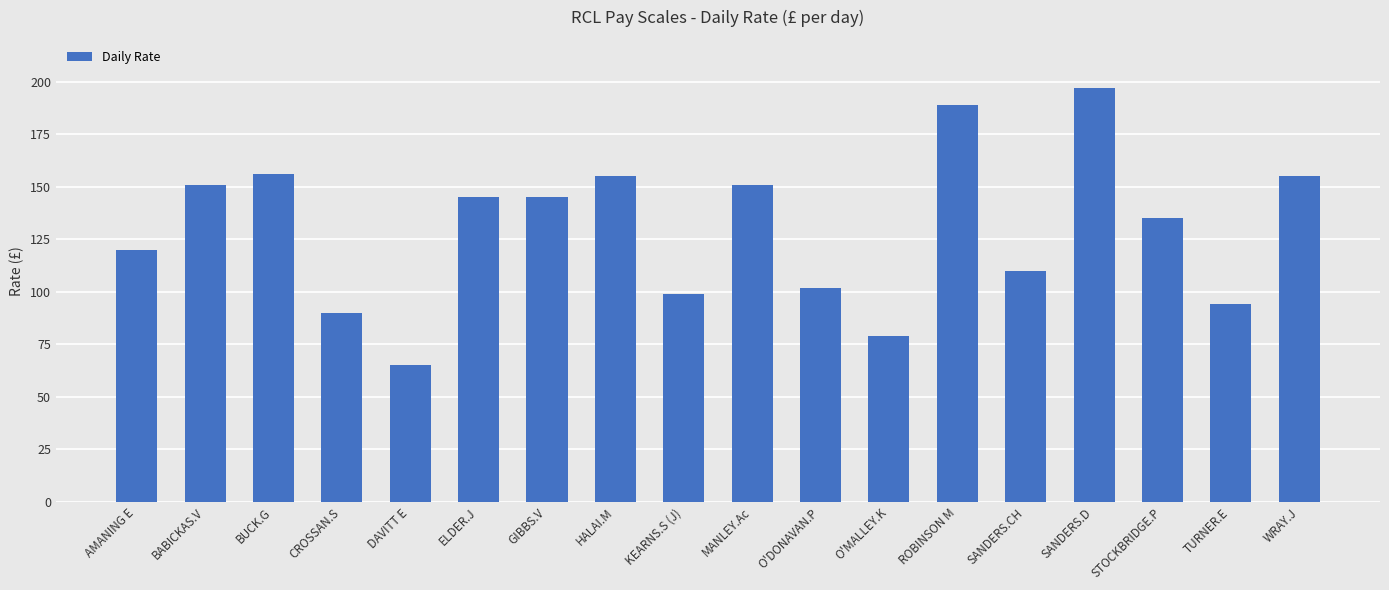

What is the sum of the values at O'MALLEY.K and KEARNS.S (J)?

178